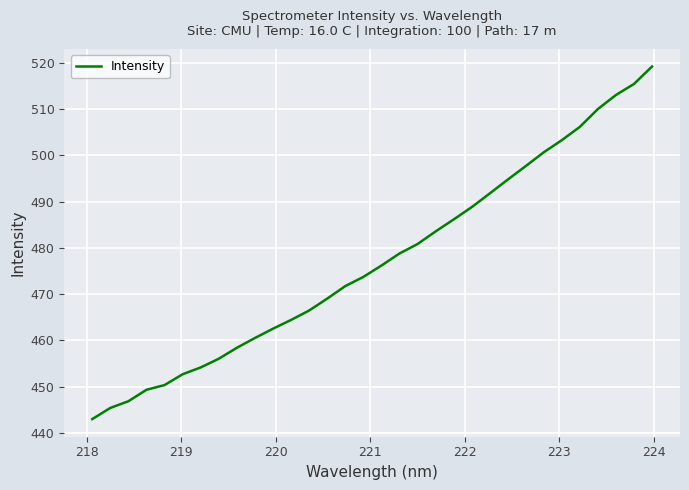

Reading right to left, list all the values displayed in this chart.

519.2	515.5	513.1	510.0	506.2	503.3	500.7	497.7	494.8	491.8	488.8	486.2	483.6	480.8	478.8	476.2	473.7	471.8	469.1	466.5	464.4	462.6	460.5	458.4	456.1	454.2	452.7	450.4	449.4	446.9	445.4	443.0